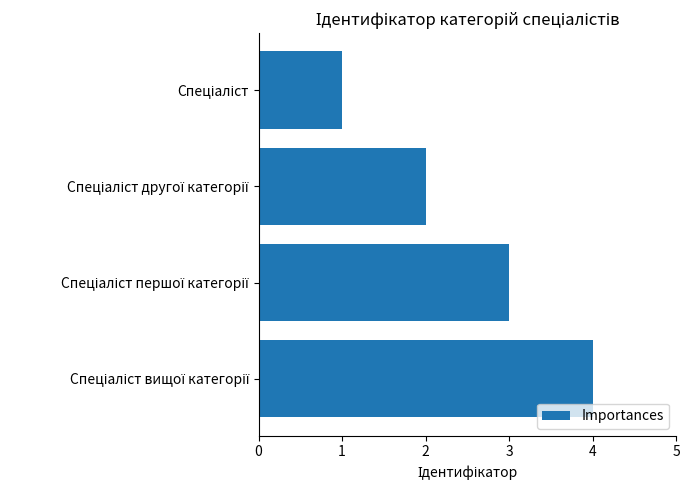

What is the difference between the maximum and minimum values?

3